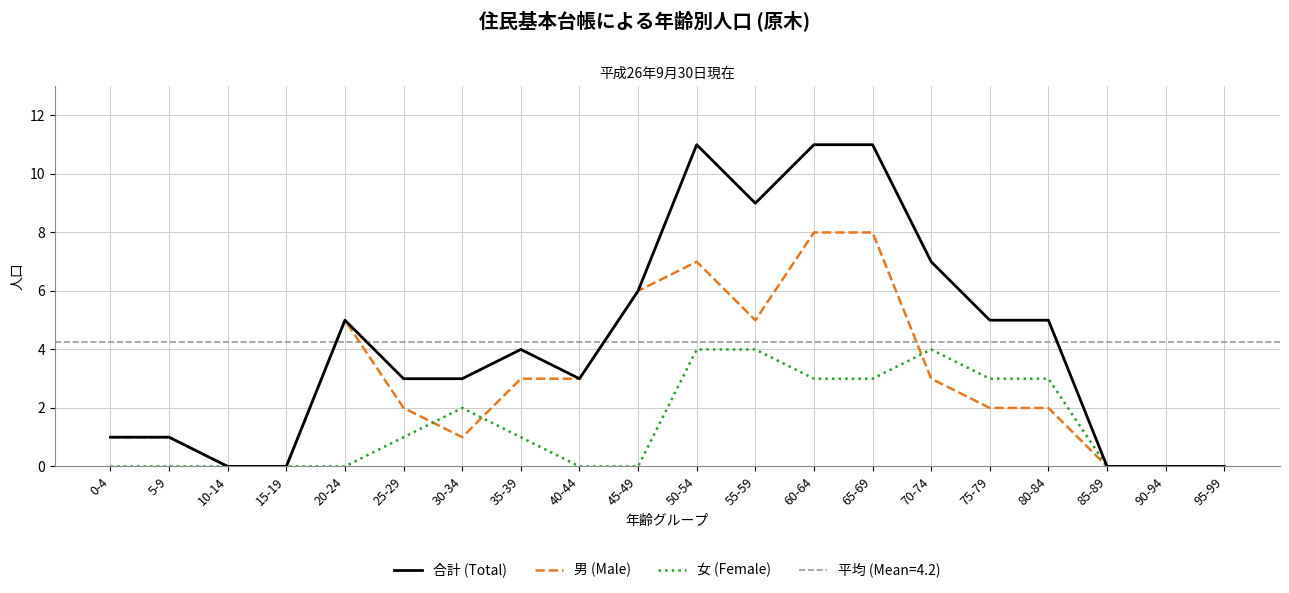

What is the sum of the 女 (Female) values at 30-34 and 5-9?

2